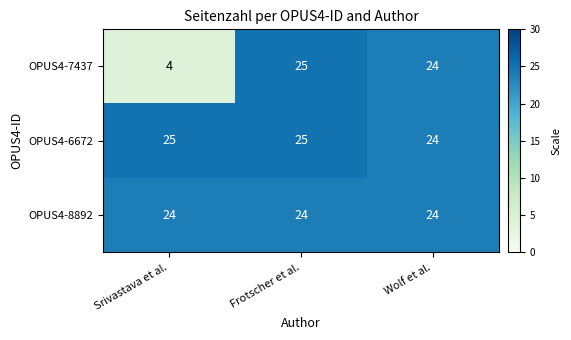

The value of OPUS4-7437 at Frotscher et al. is 9. True or false?

False